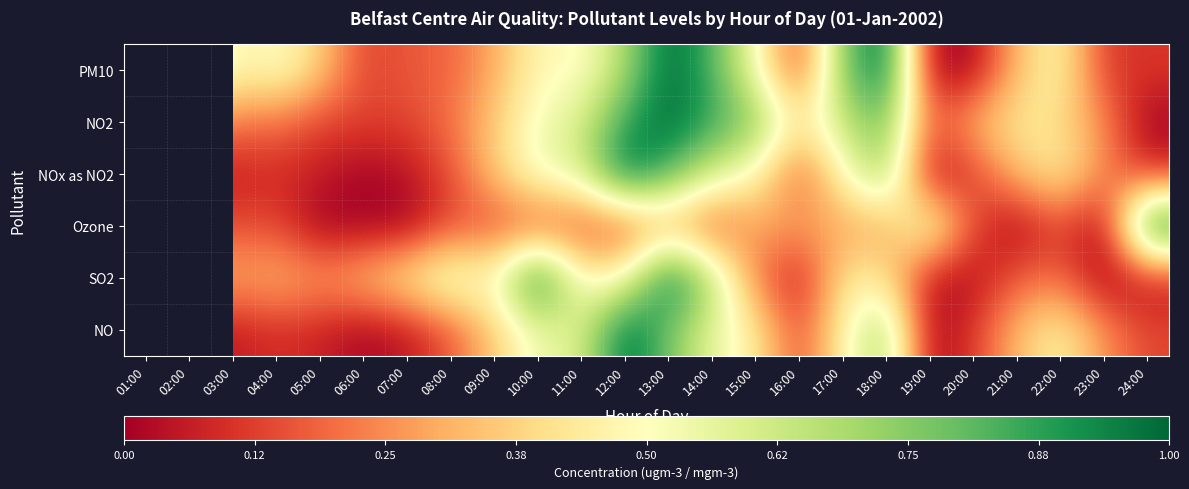

Which category has the lowest value across all series?

19:00